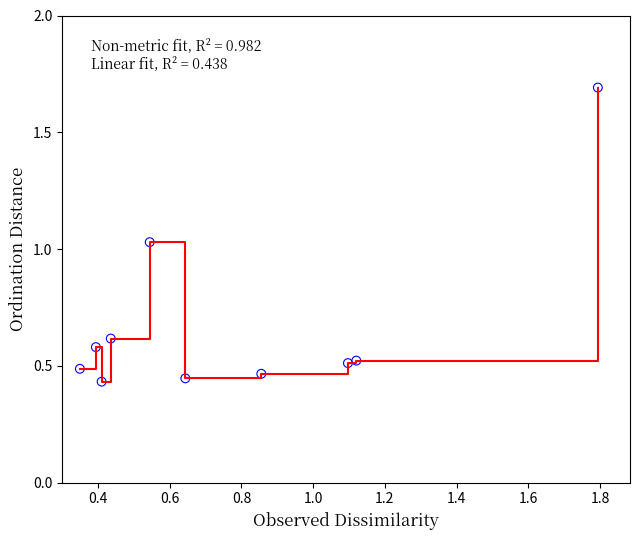

What is the difference between the maximum and minimum values?

1.3